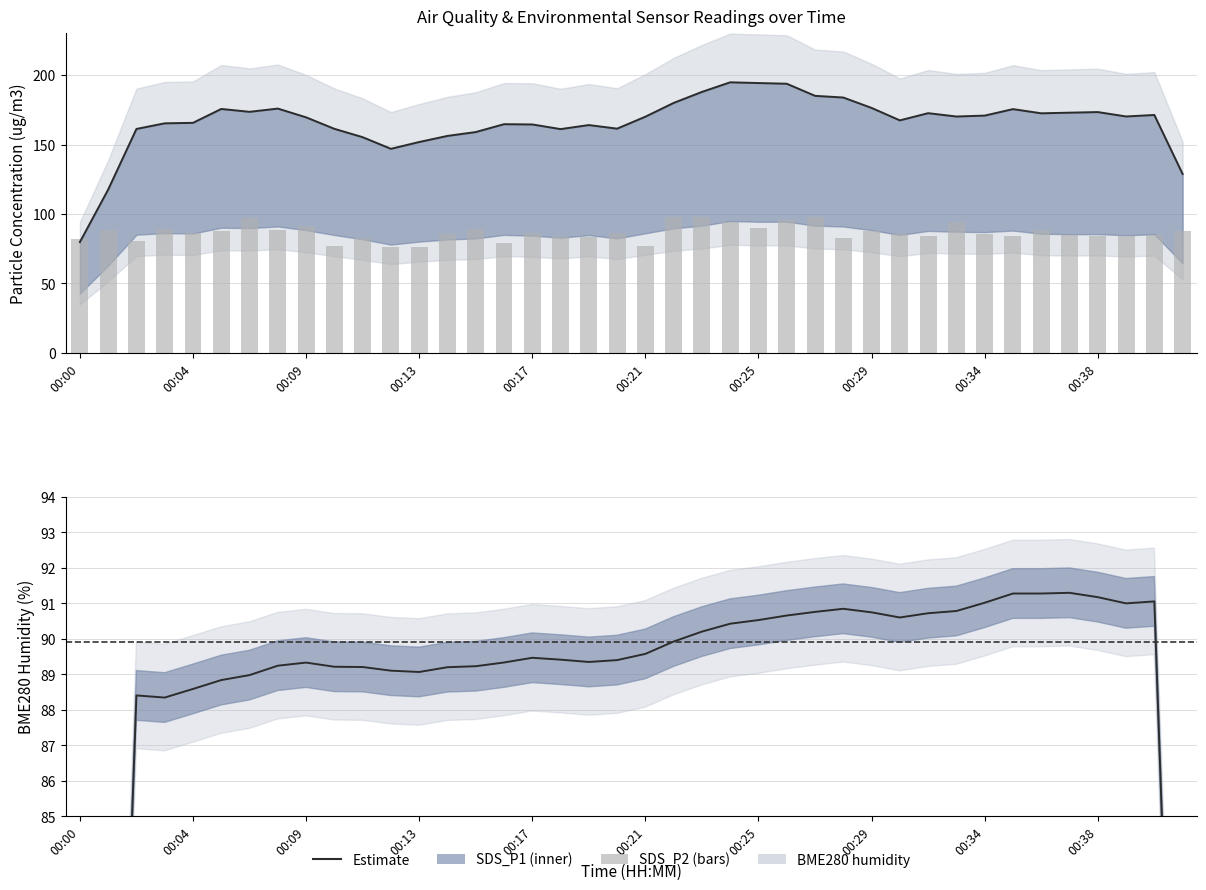

Which category has the lowest value in the BME280_humidity series?

00:01